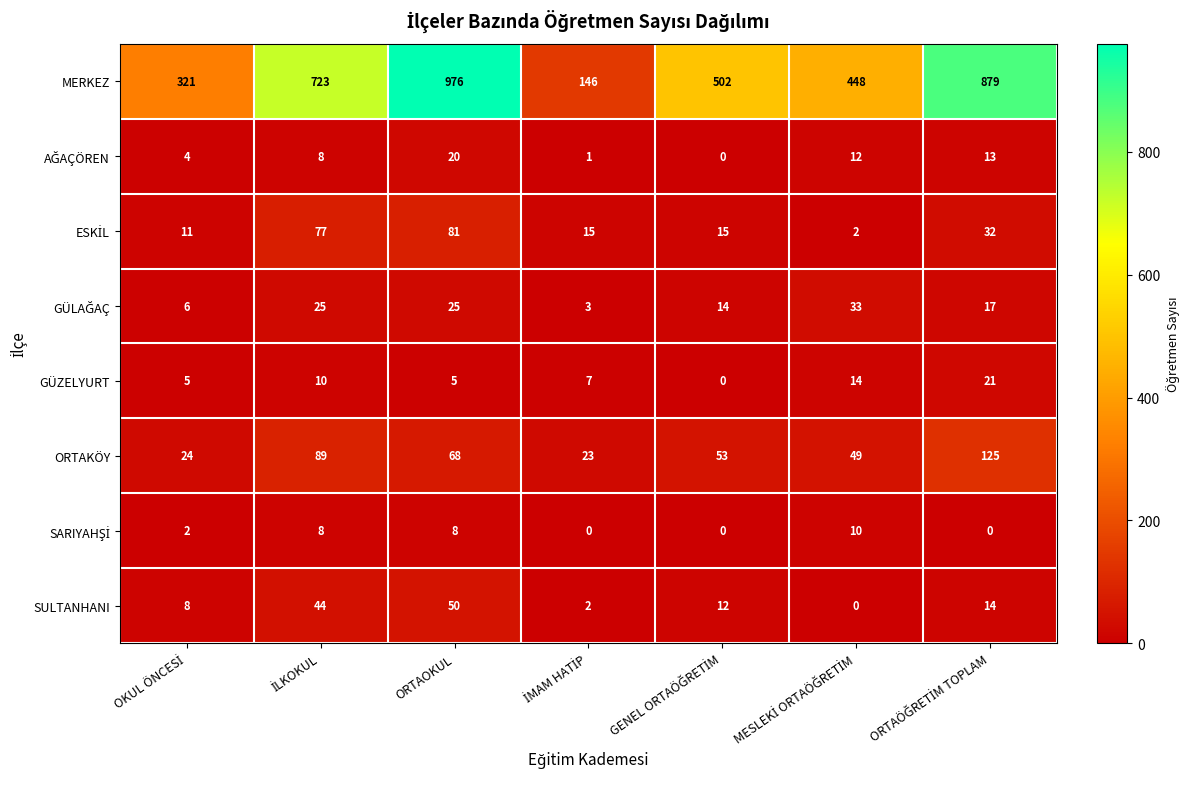

At how many categories does at least one series exceed 892?

1